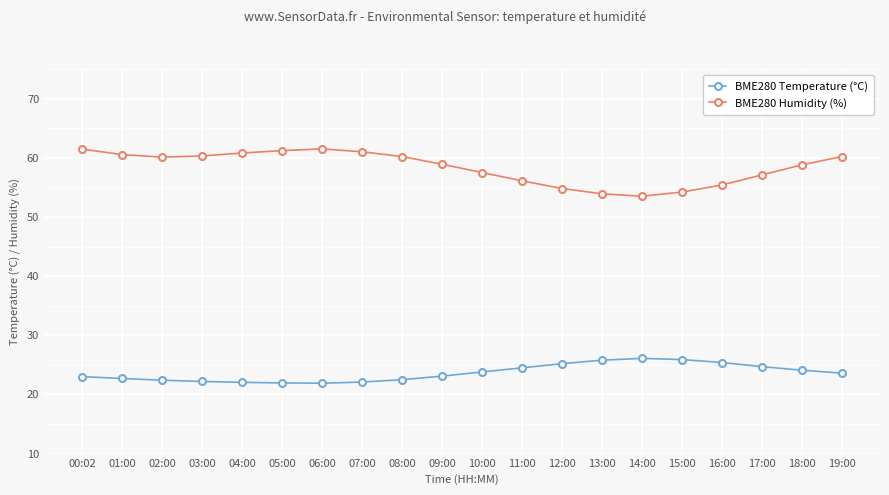

How many lines are shown in the chart?

2